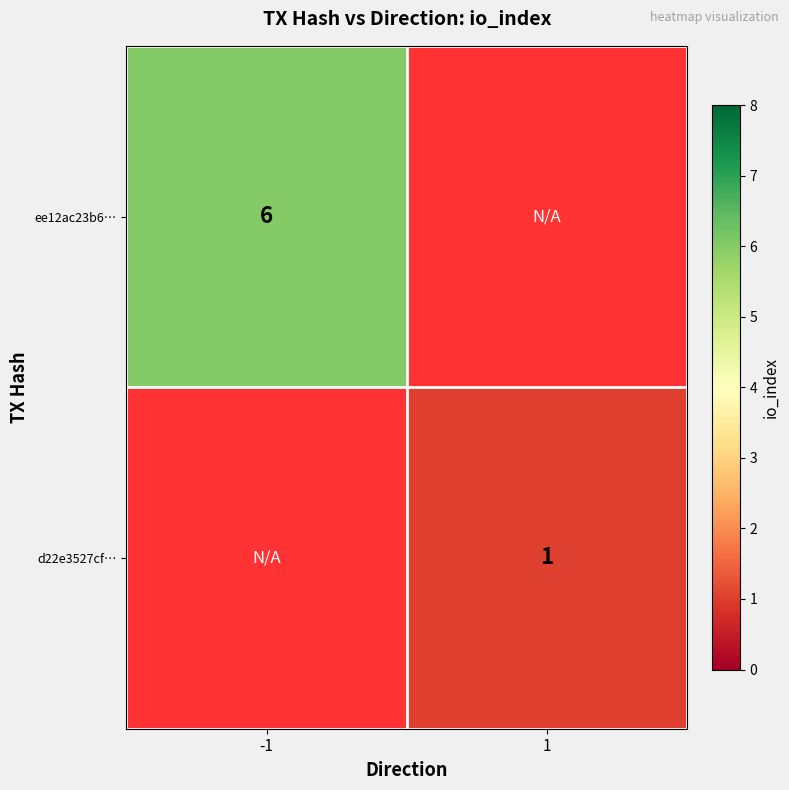

What is the maximum value shown in the chart?

6.0